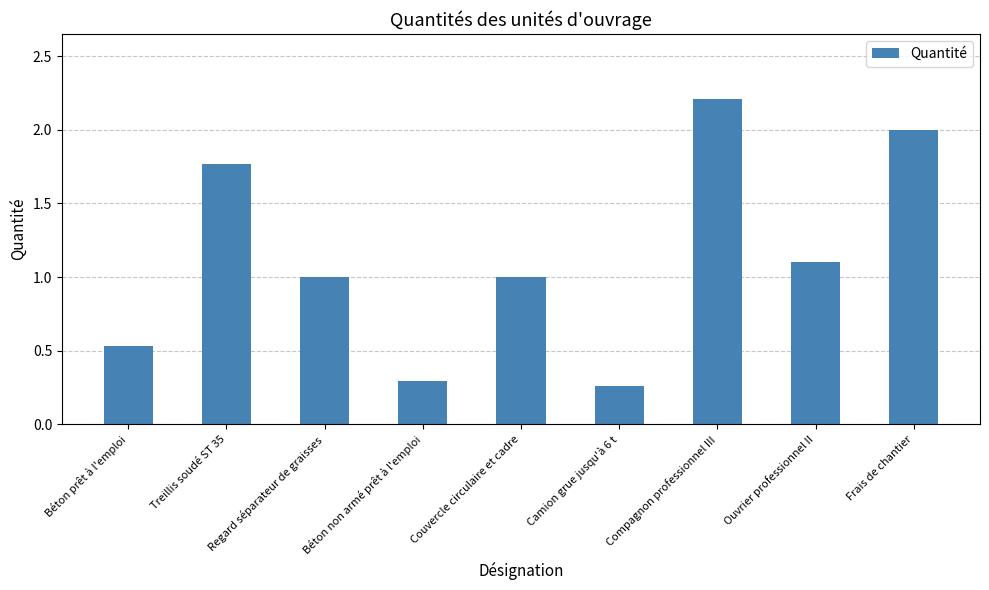

The value at Camion grue jusqu'à 6 t is 0.3. True or false?

True